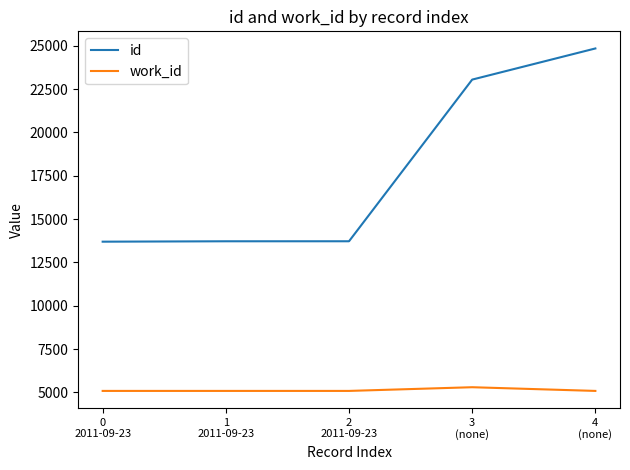

Rank the series by their maximum value, from lowest to highest.

work_id, id